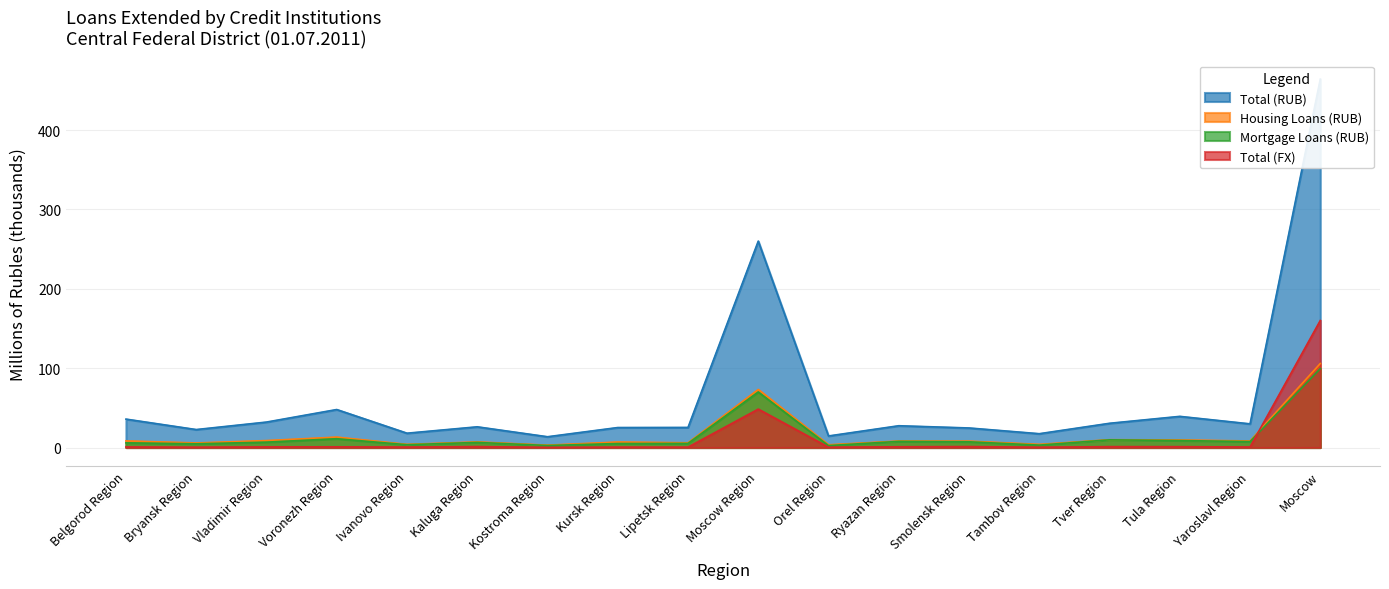

What is the difference between the highest and lowest values at Moscow?

364.7